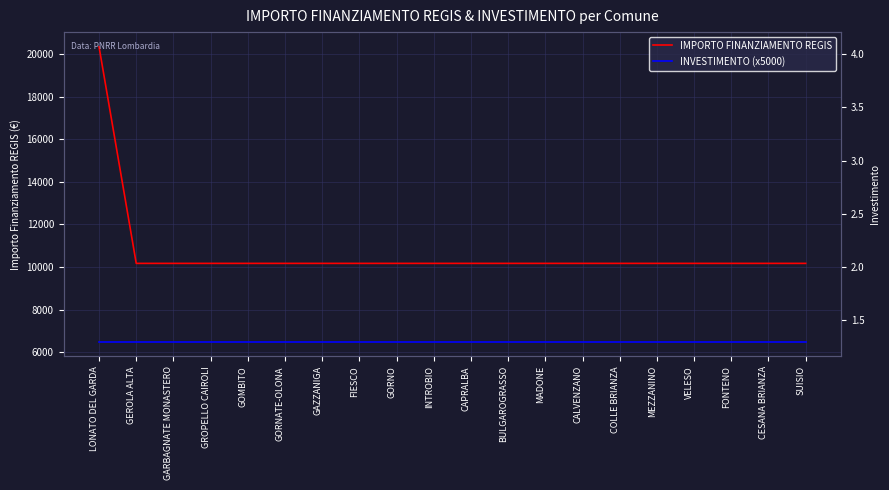

At FIESCO, list the series in order from smallest to largest.

INVESTIMENTO (x5000), IMPORTO FINANZIAMENTO REGIS